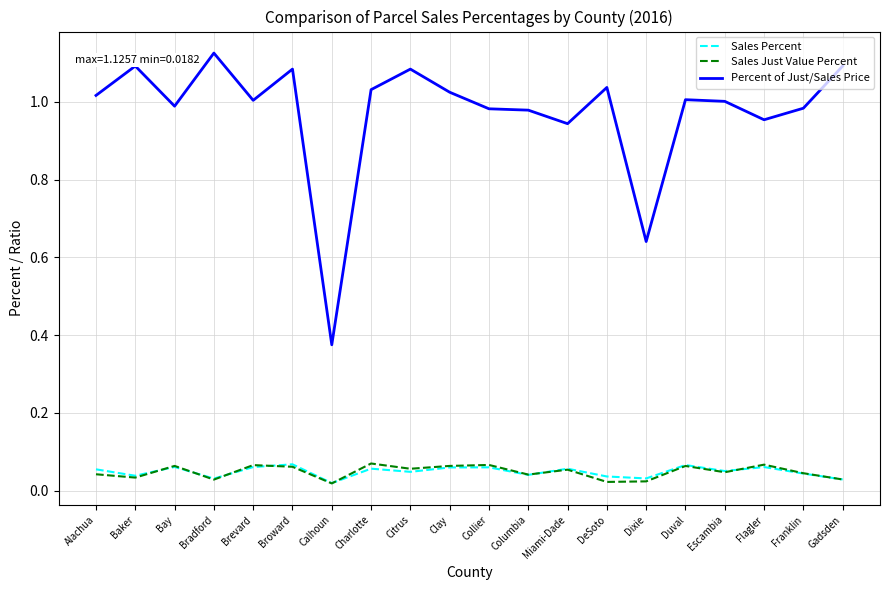

The value of Sales Percent at Flagler is 0.0. True or false?

False